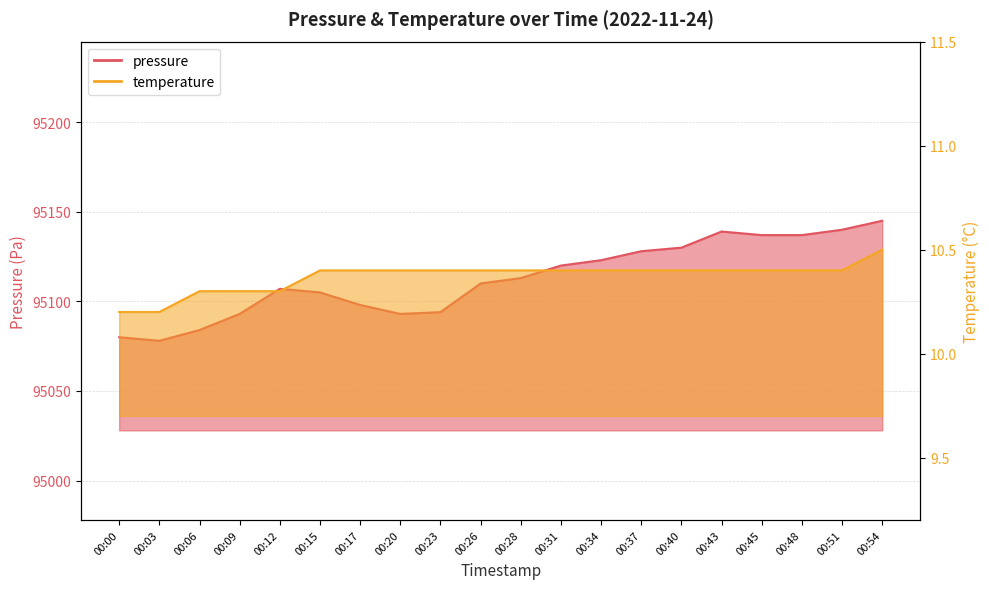

Count the temperature values in the range 10 to 11.

20